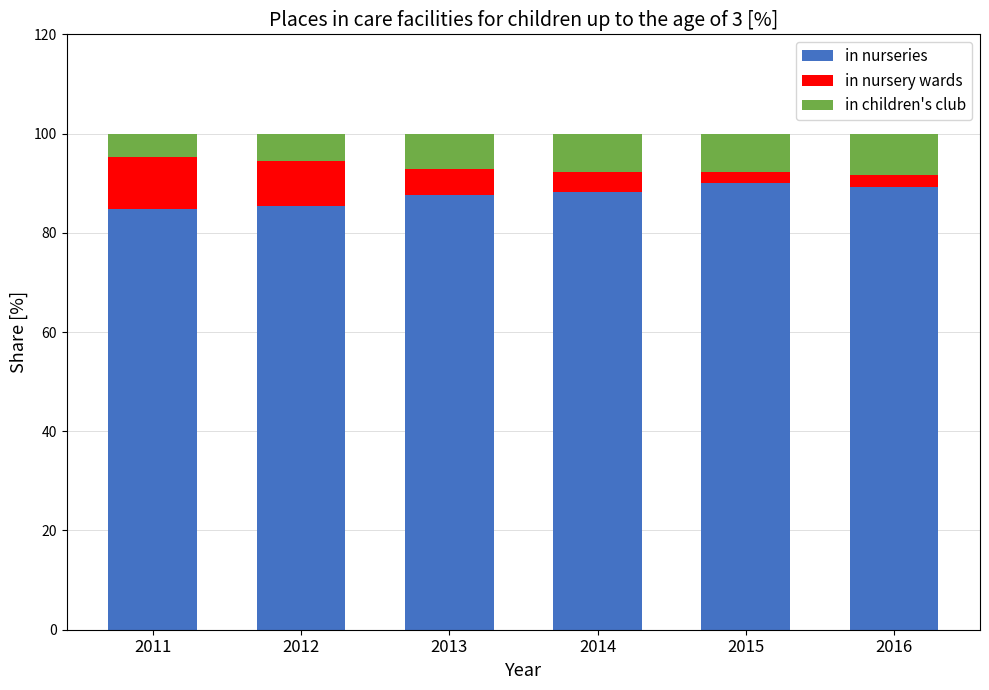

What is the difference between the in nurseries values at 2012 and 2014?

3.0